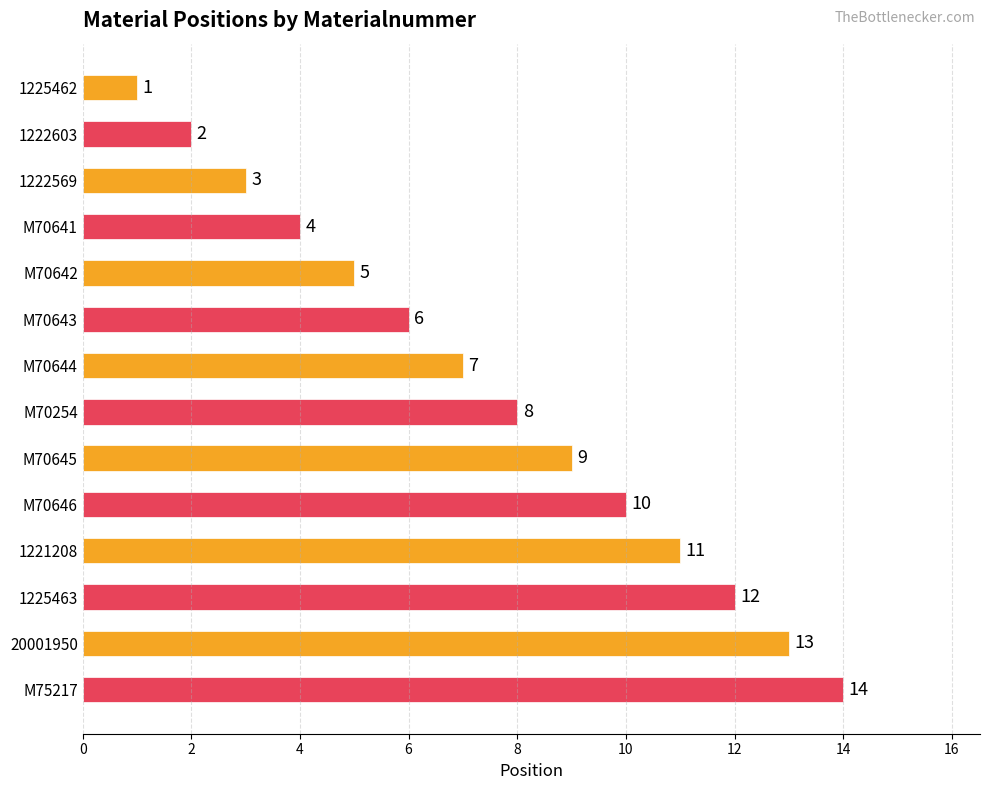

What is the ratio of the value at 1225463 to the value at M70642?

2.4